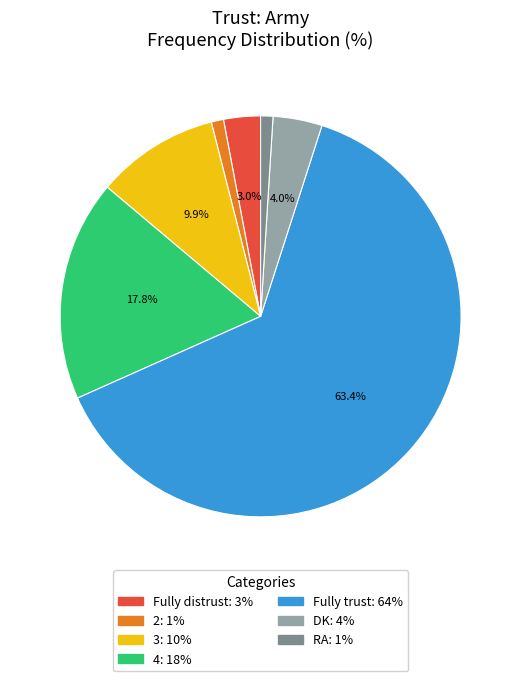

What percentage do 4 and 3 together represent?

27.7%